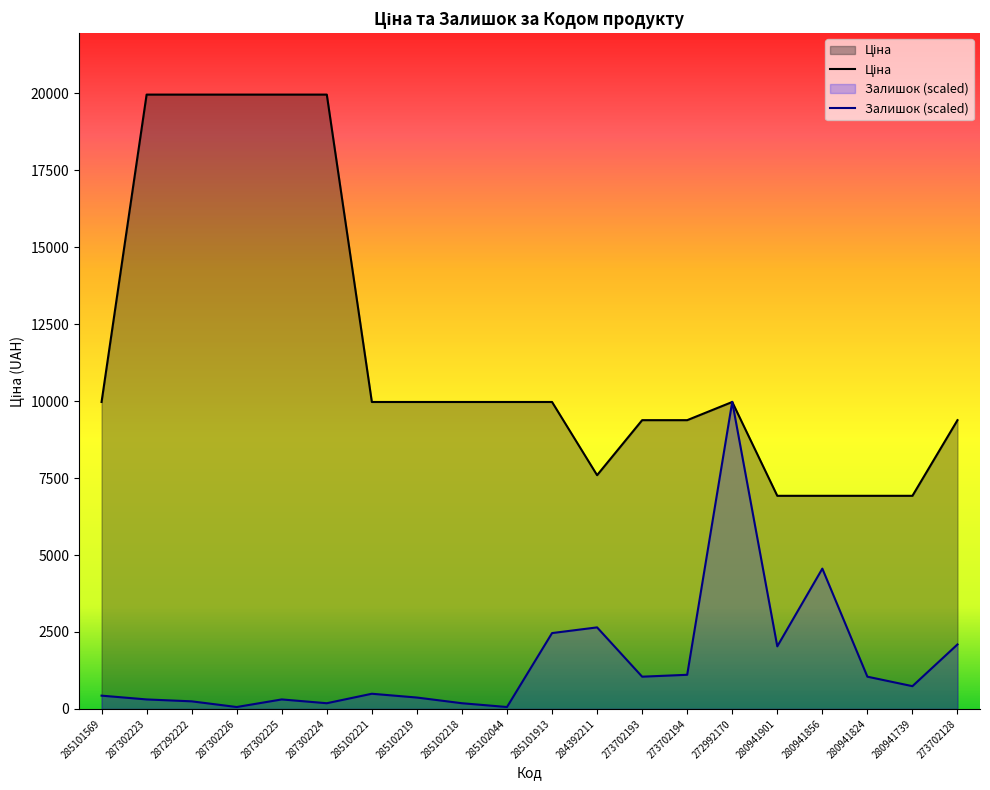

Which series has the widest spread of values?

Ціна